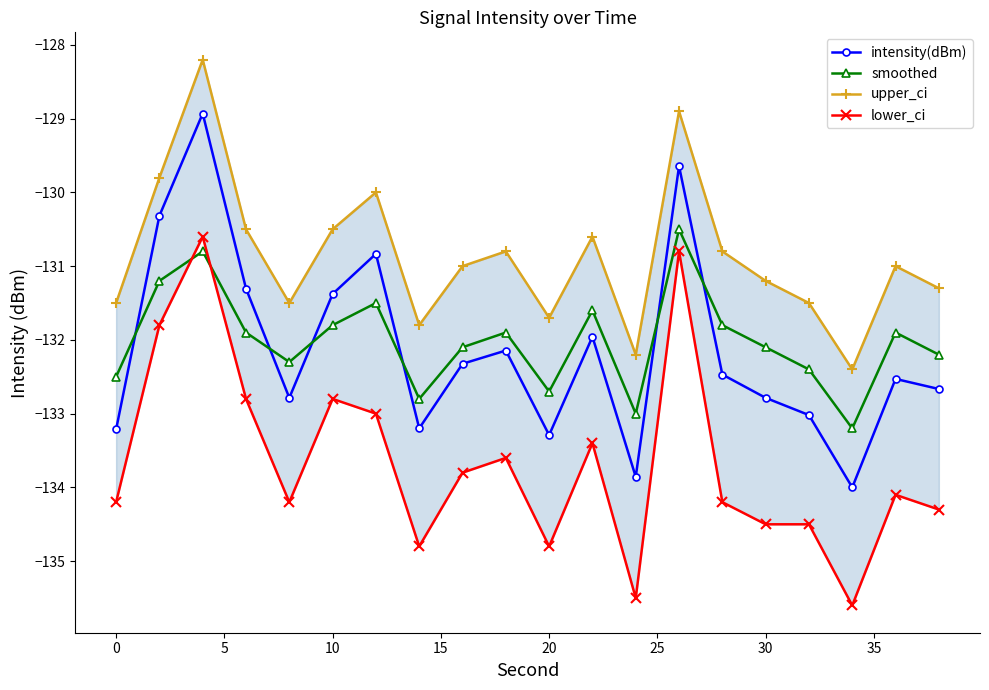

Rank the series by their maximum value, from highest to lowest.

upper_ci, intensity(dBm), smoothed, lower_ci